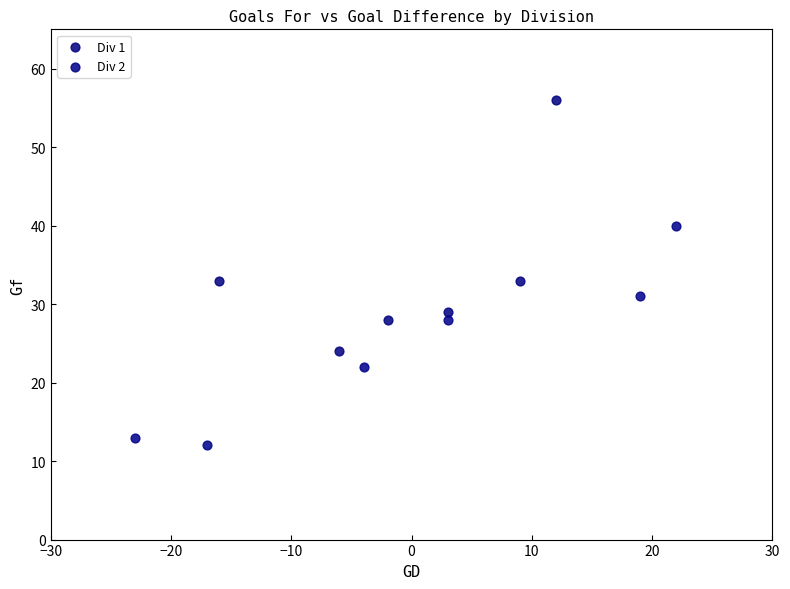

Which series has the widest spread of Y values?

Div 1